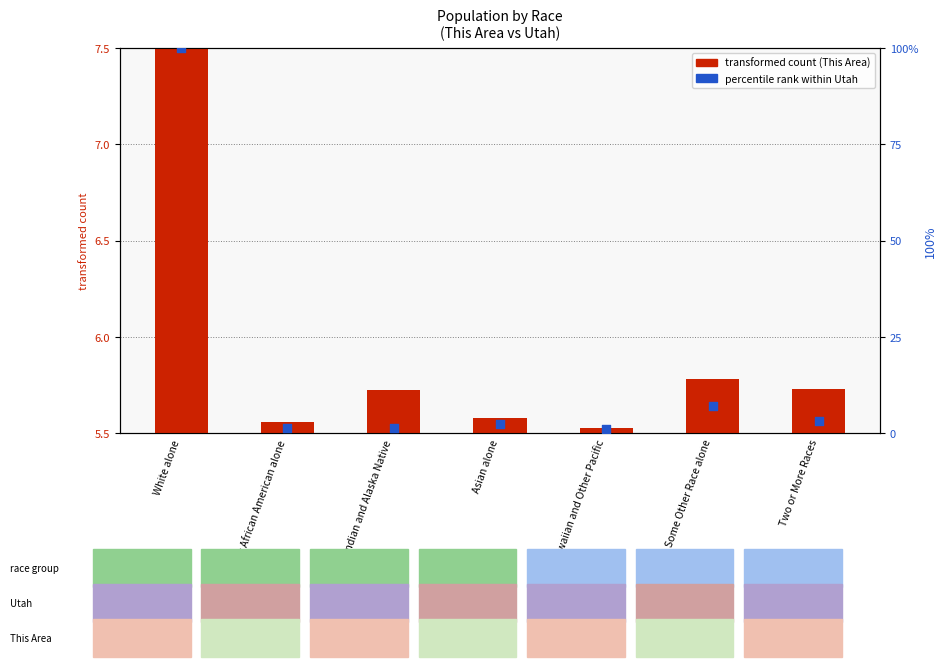

What is the total value across all series at Native Hawaiian and Other Pacific?

6.6